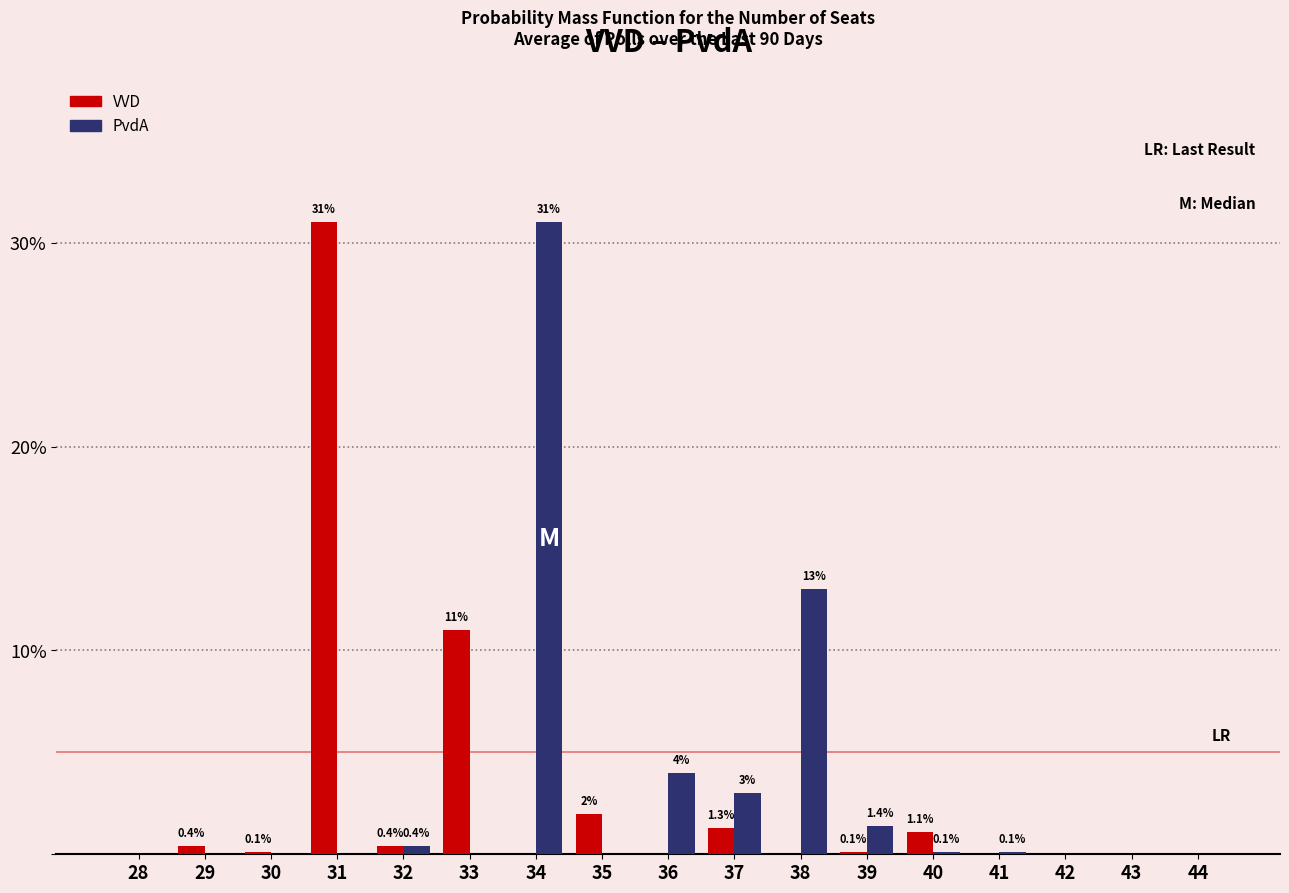

Count the number of data series in this chart.

2